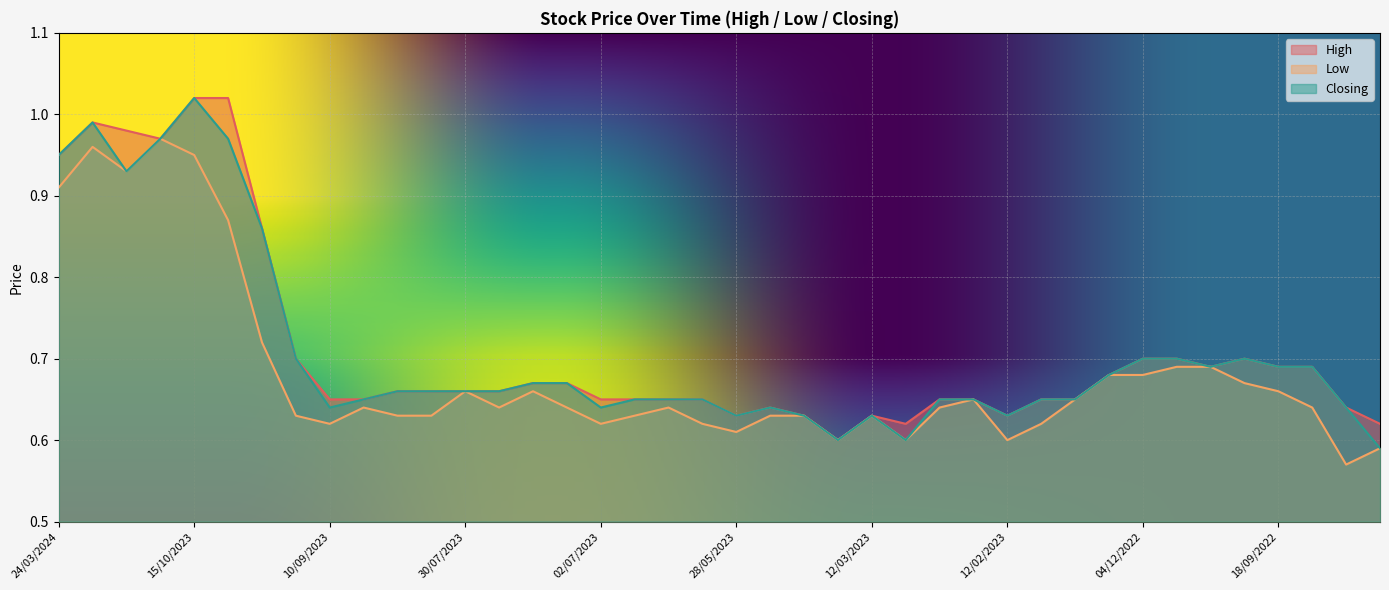

What is the difference between the High values at 24/03/2024 and 25/06/2023?

0.3